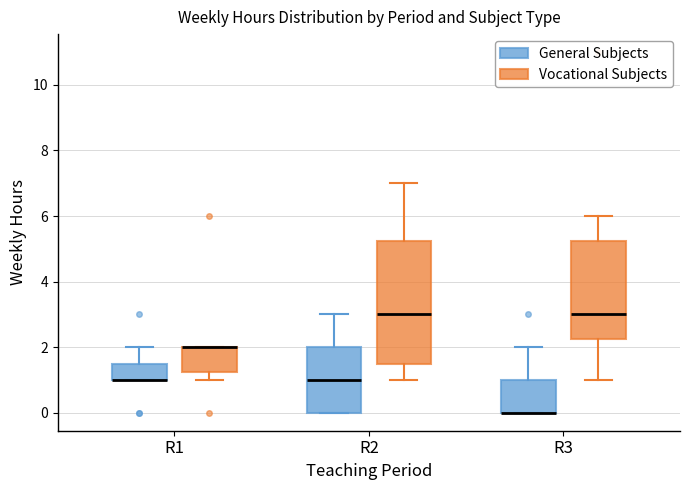

Where is the lower edge of the box for R3 (Vocational Subjects) on the y-axis? The values are not printed on the chart, so give them approximately, as read against the axis.

2.2